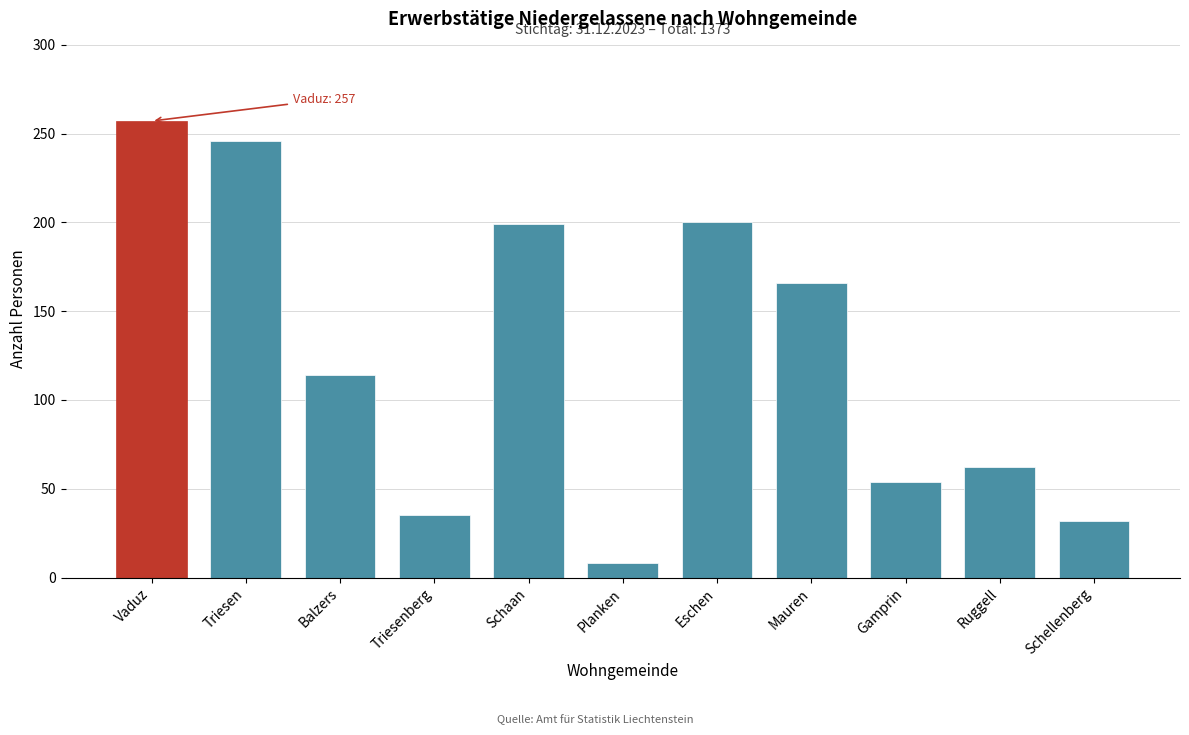

What is the difference between the second highest and second lowest values?

214